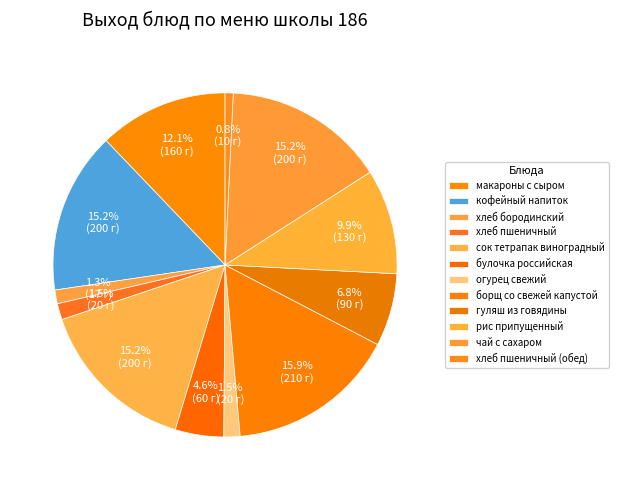

To the nearest percent, what is the combined percentage of рис припущенный and макароны с сыром?

22%